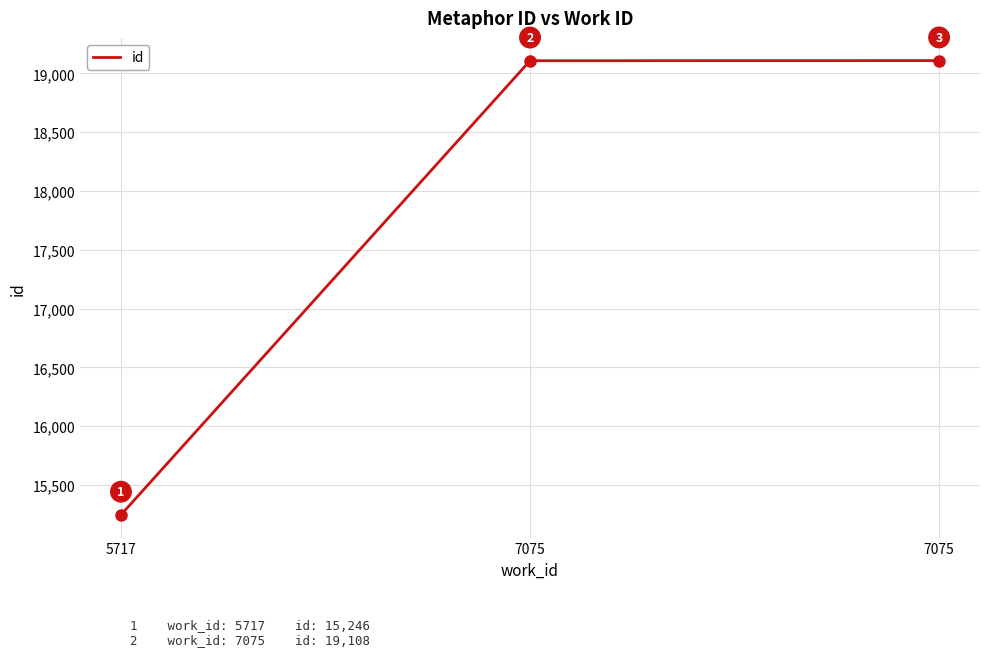

What is the minimum value shown in the chart?

15246